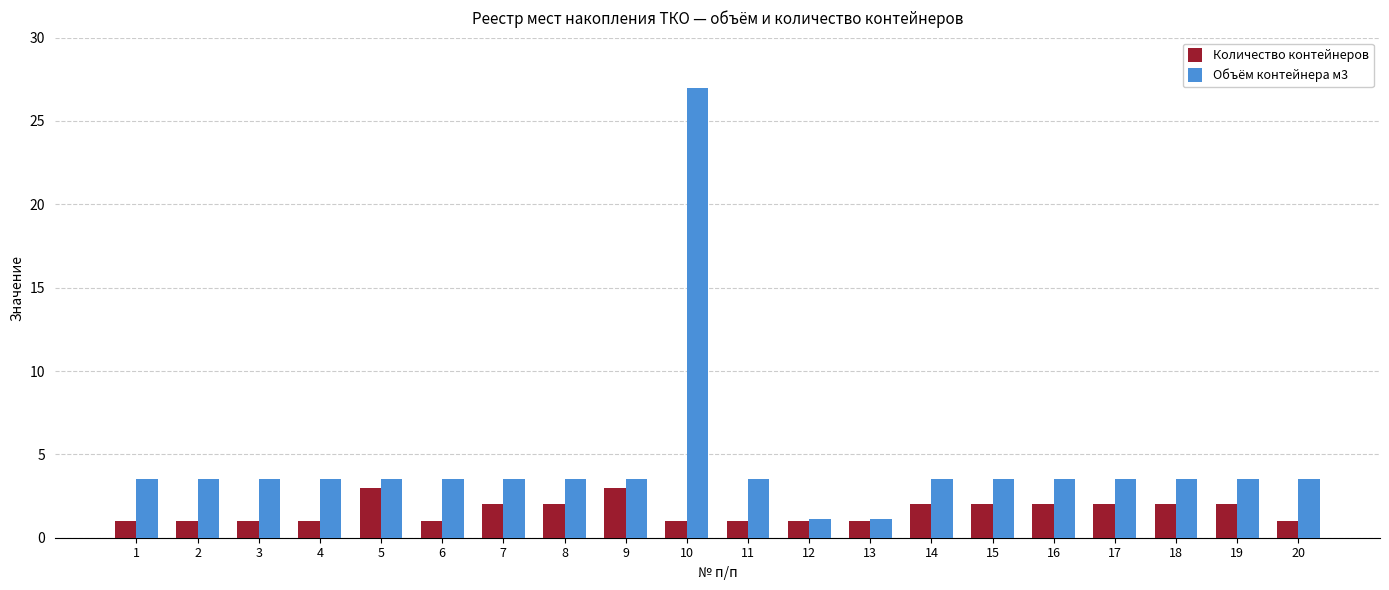

At which category is the sum across all series the highest?

10